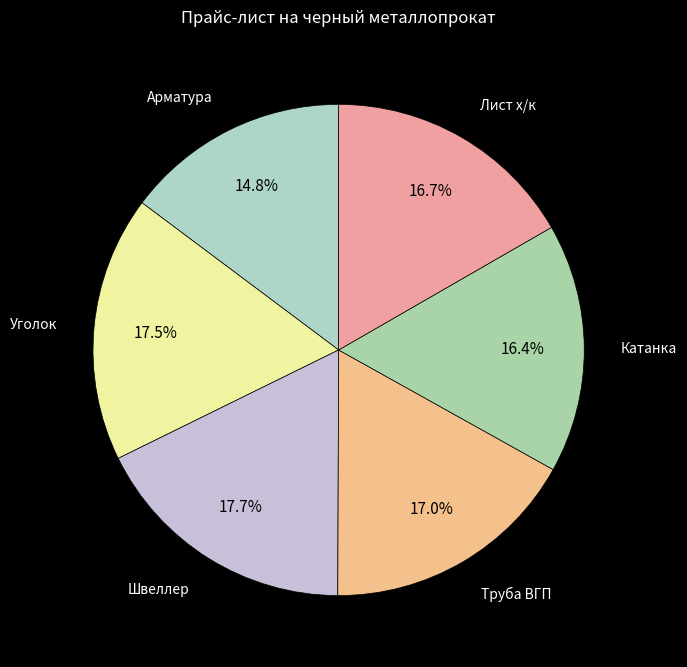

Does any single category account for the majority?

No